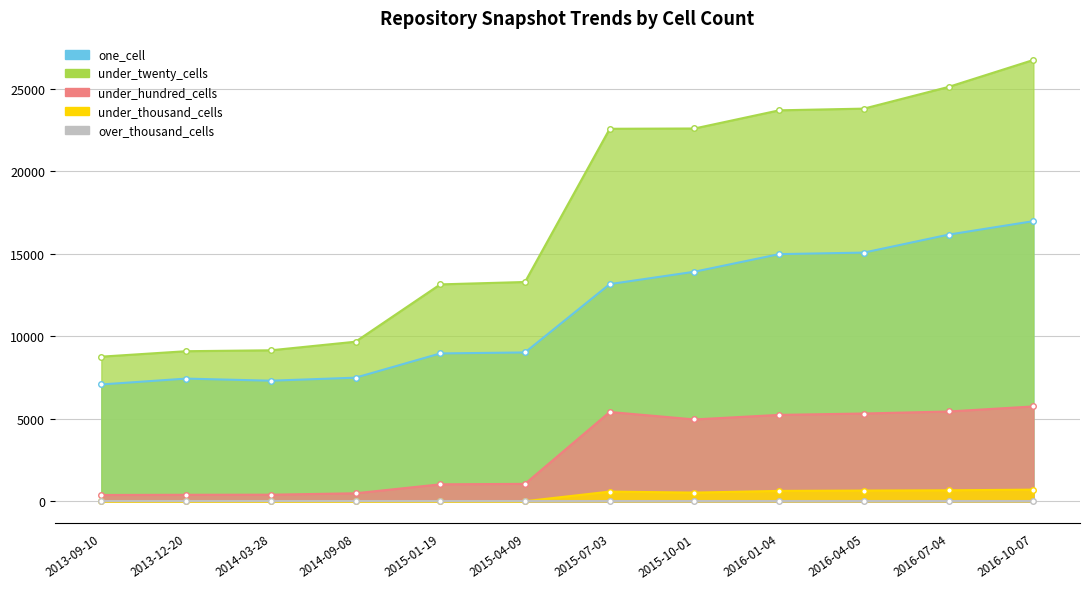

What value does the under_hundred_cells series have at 2015-04-09?

1063